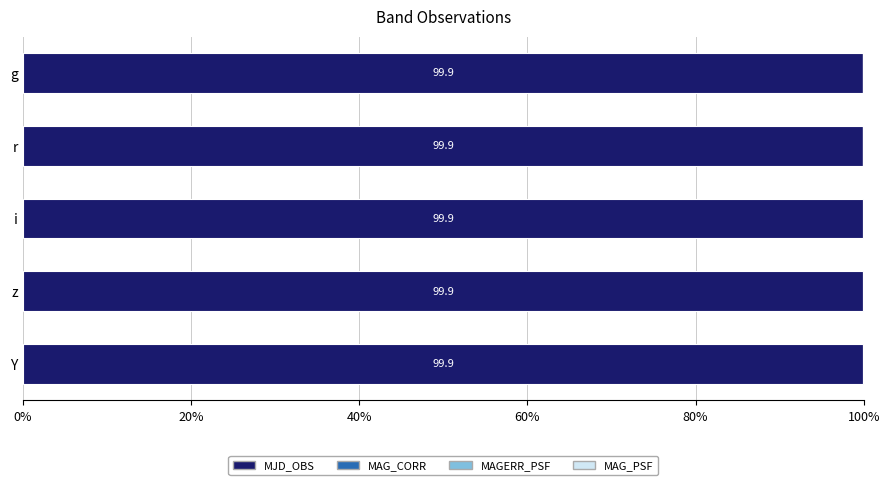

List the series in order of their peak value, lowest first.

MAGERR_PSF, MAG_CORR, MAG_PSF, MJD_OBS